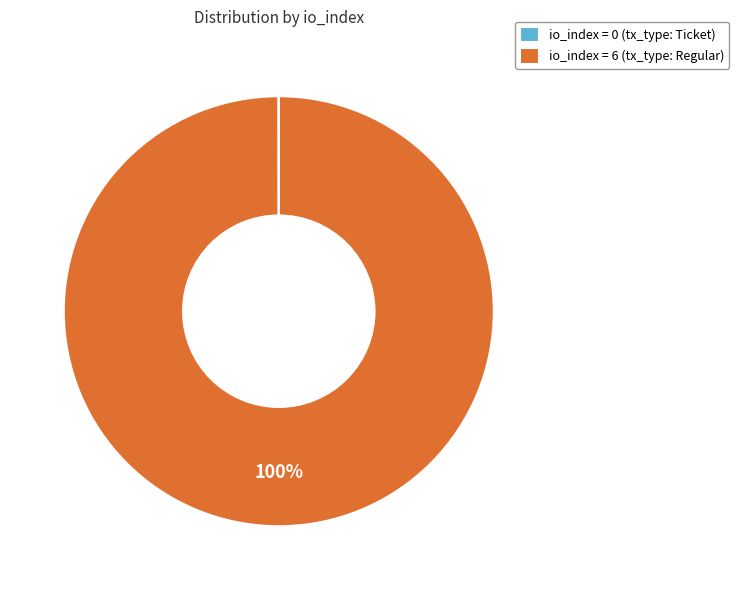

To the nearest percent, what is the average slice percentage?

50%